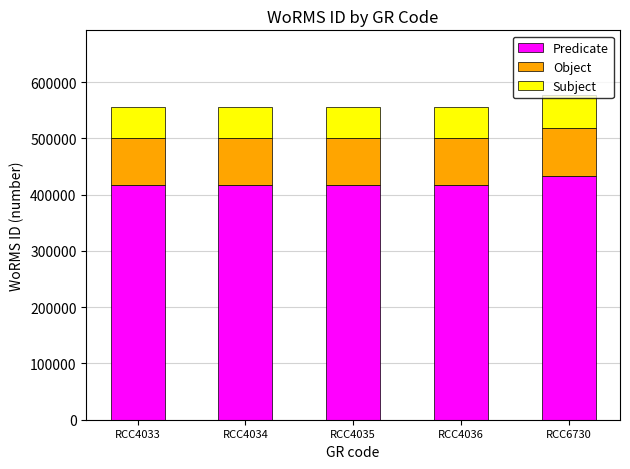

What is the total value across all series at RCC6730?

576682.0